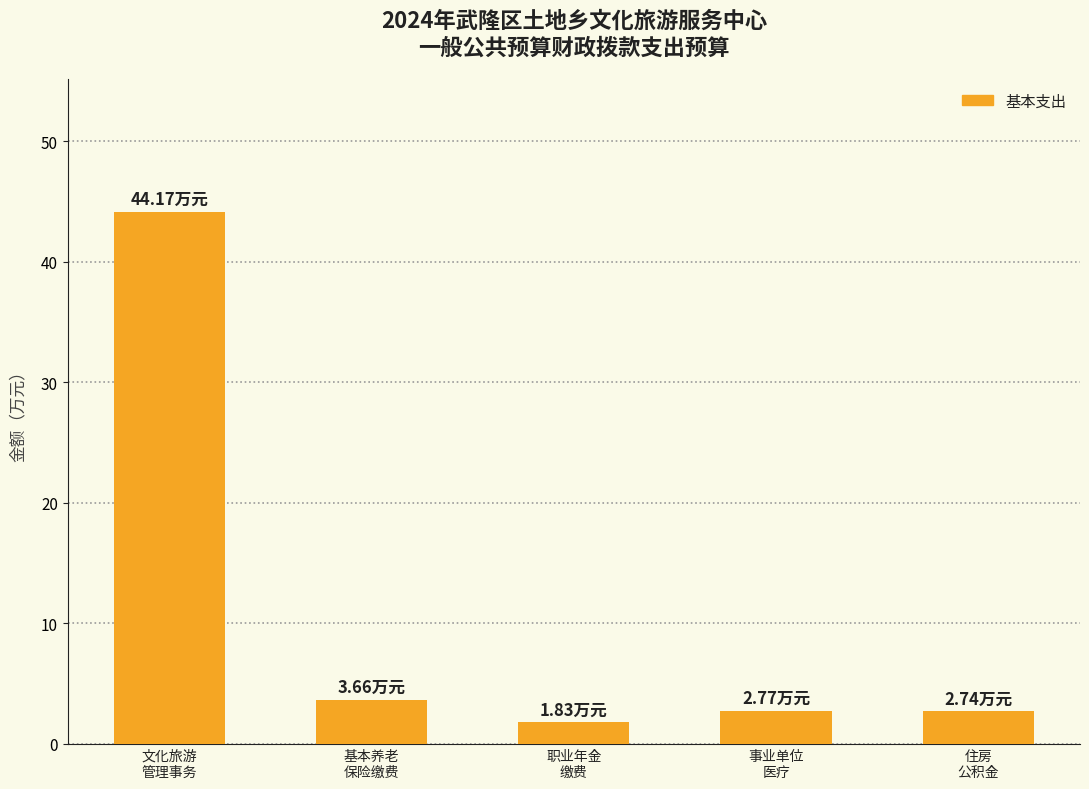

What is the average value?

11.0